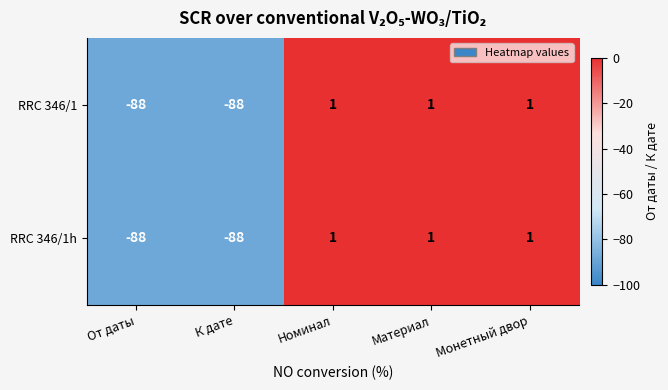

What is the minimum value for RRC 346/1?

-88